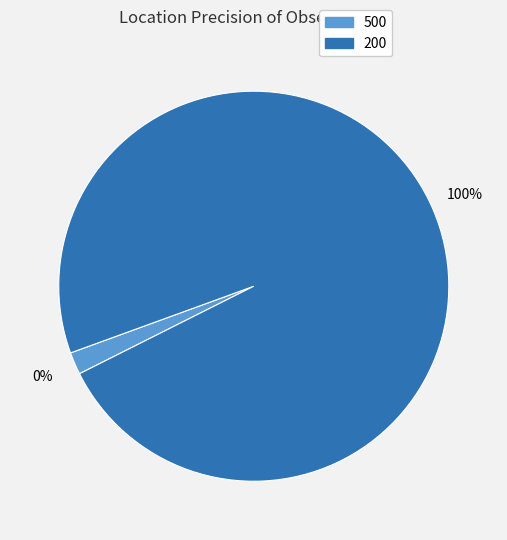

Is there any slice that represents more than half of the pie?

Yes